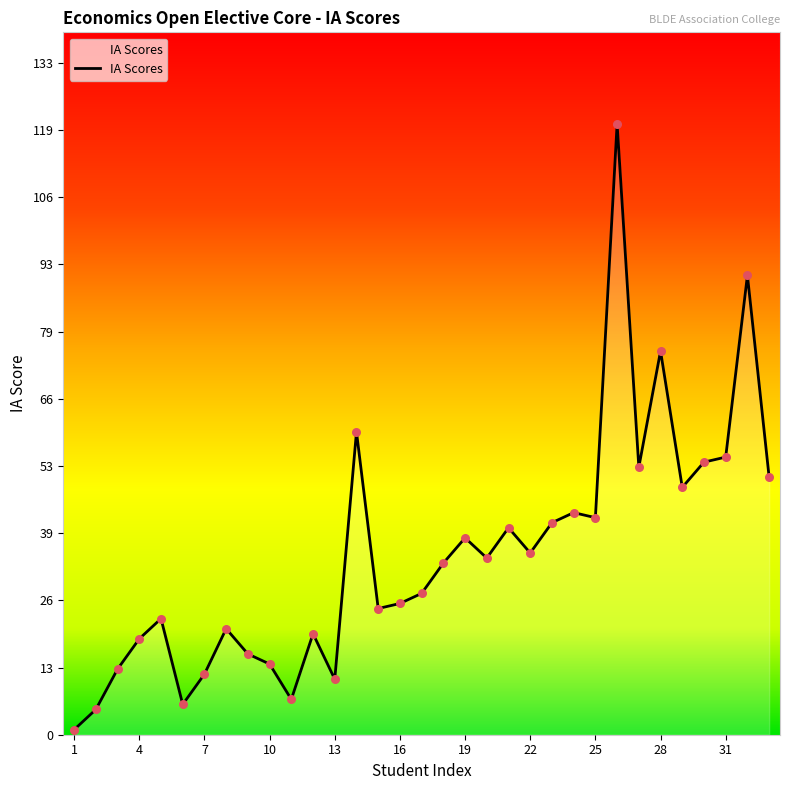

What is the greatest value displayed?

121